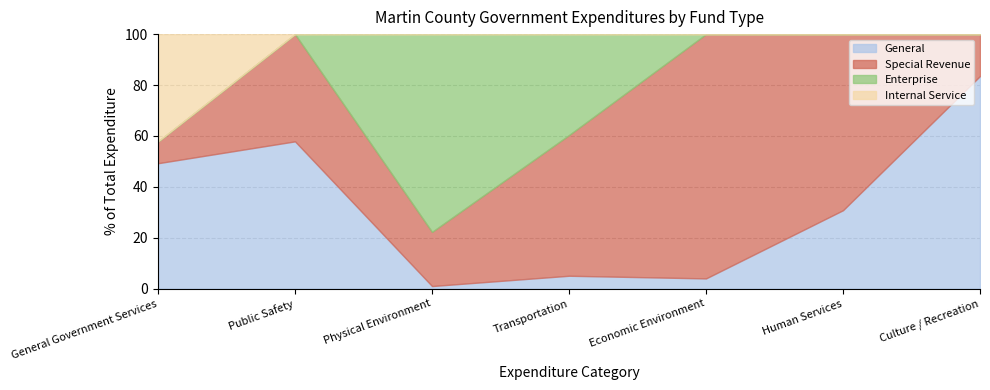

At which category is the sum across all series the highest?

Public Safety